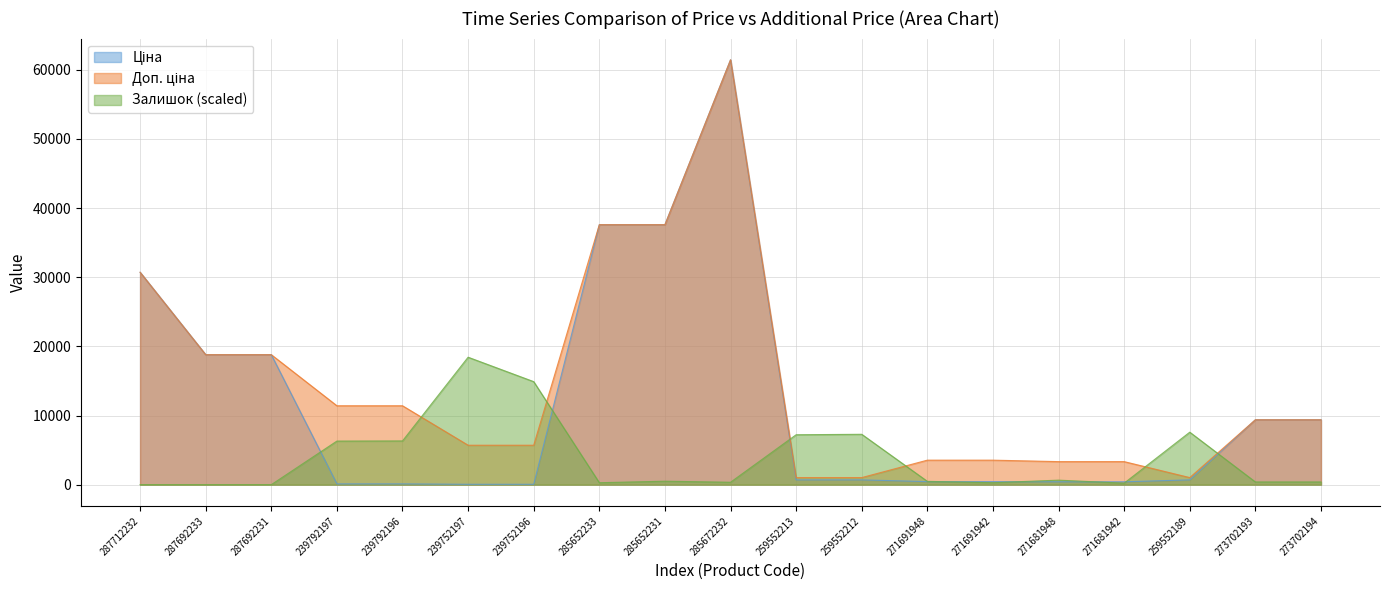

Rank the categories by Залишок value from lowest to highest.

287712232, 287692233, 287692231, 271681942, 285652233, 271691942, 285672232, 273702193, 273702194, 271691948, 285652231, 271681948, 239792197, 239792196, 259552213, 259552212, 259552189, 239752196, 239752197